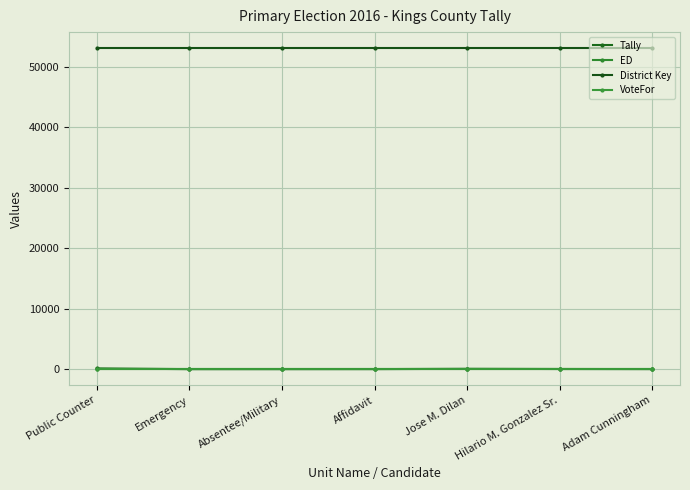

At which category is the sum across all series the highest?

Public Counter